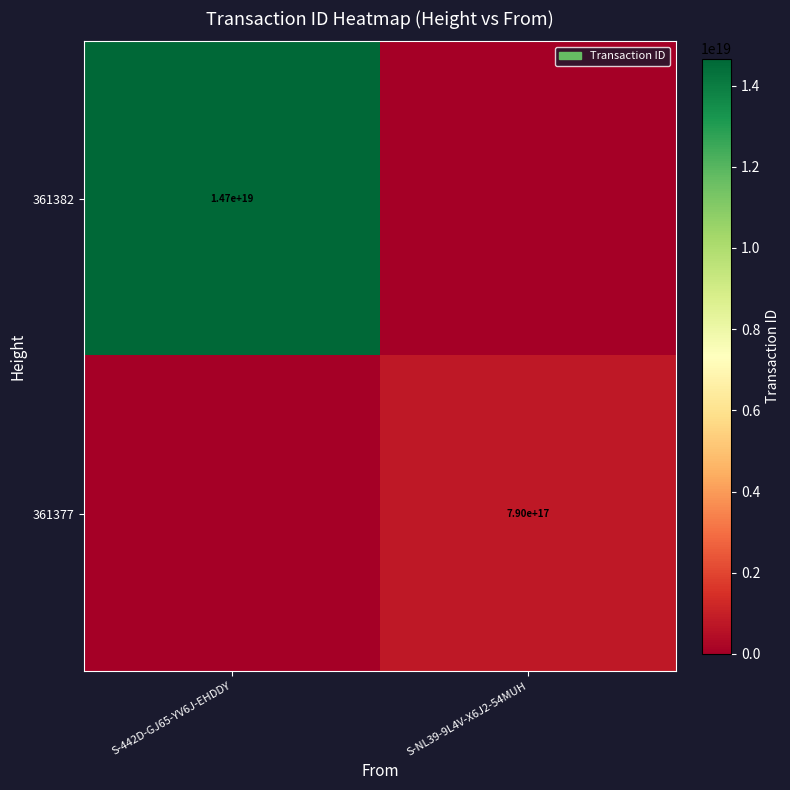

Is the value of 361382 at S-442D-GJ65-YV6J-EHDDY greater than the value of 361377 at S-NL39-9L4V-X6J2-54MUH?

Yes